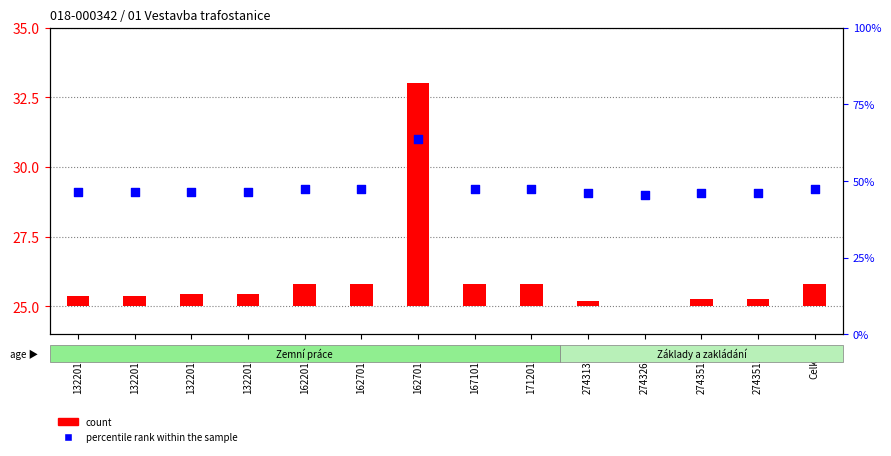

Which has a higher value, 274326131 or 132201101?

132201101